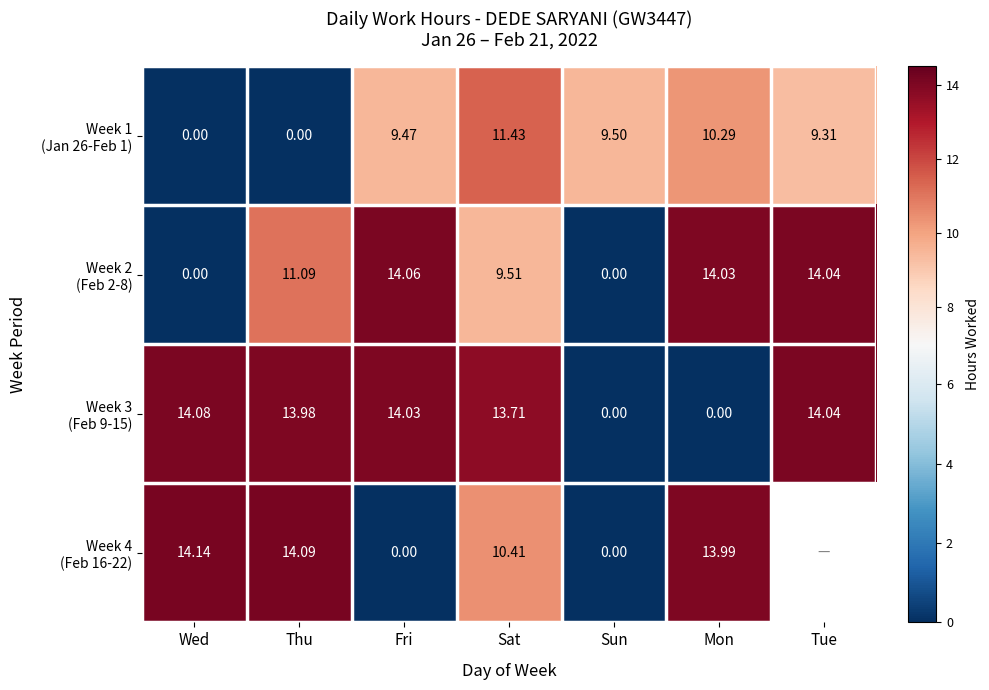

Between Fri and Sun, which series saw the biggest shift?

Week 2 (Feb 2-8)